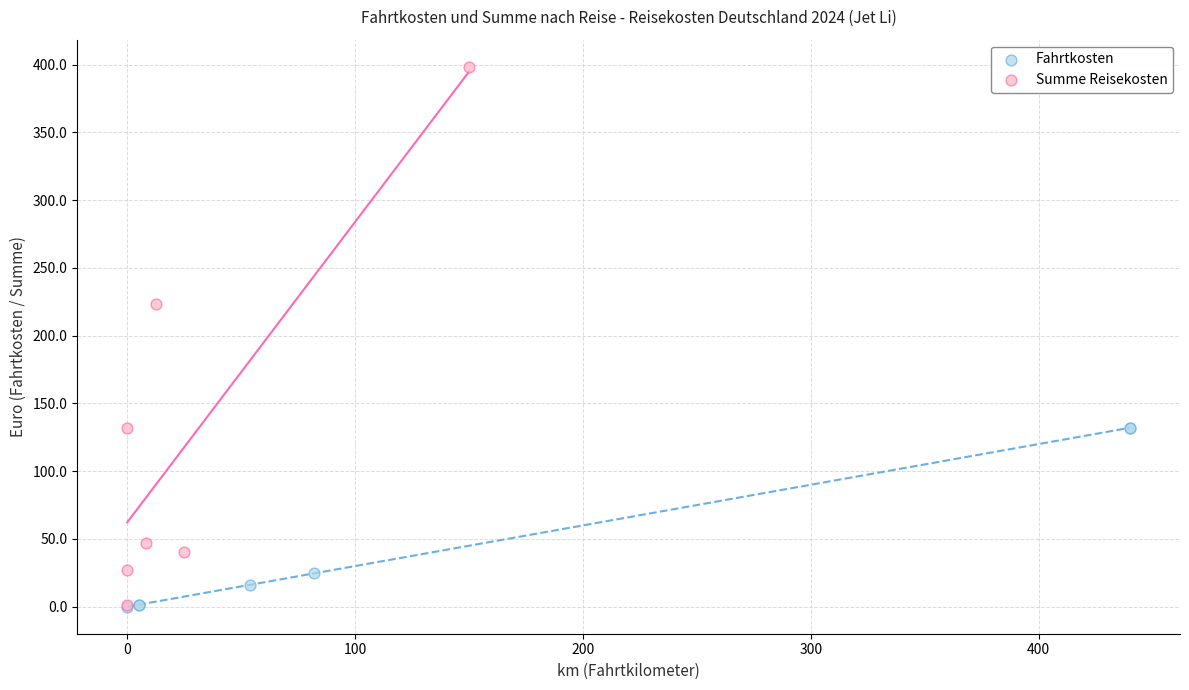

Which series has the widest spread of Y values?

Summe Reisekosten